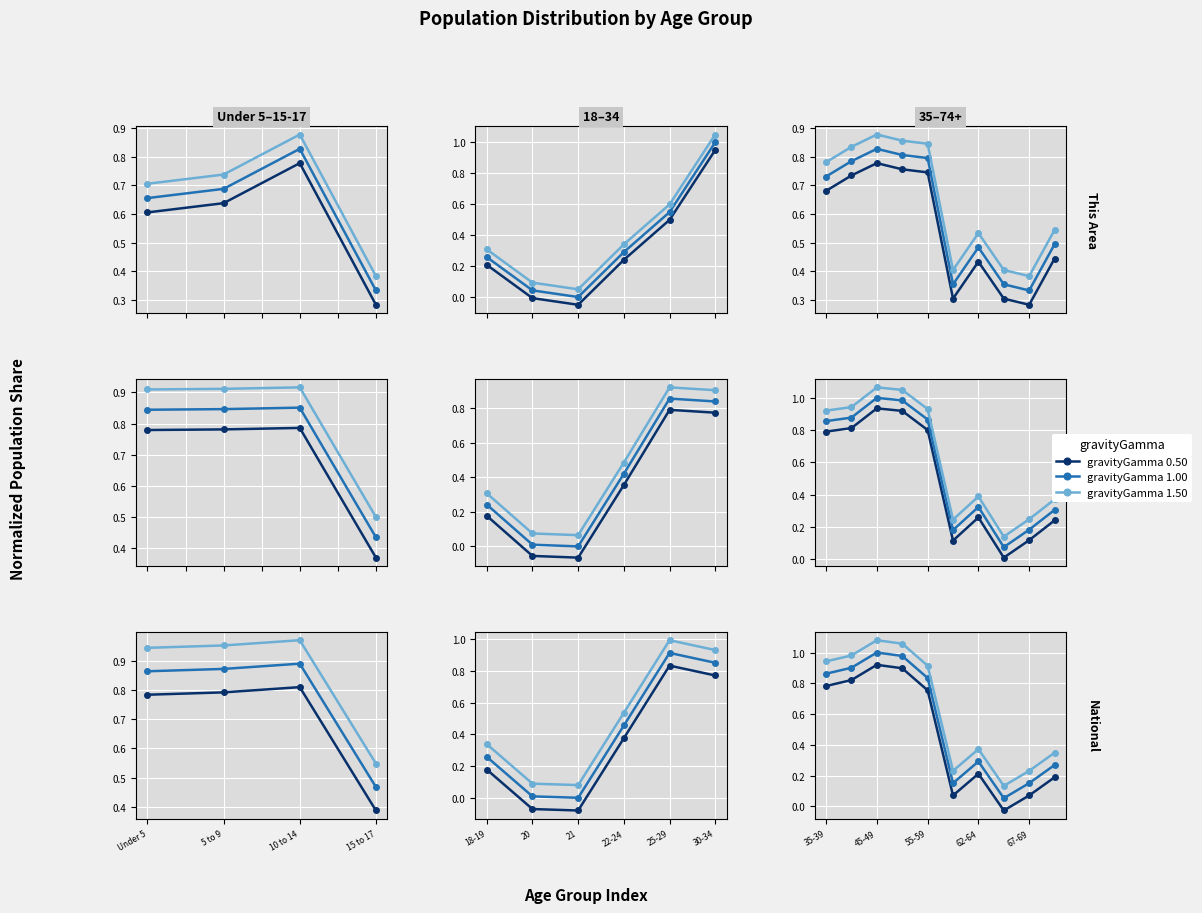

What is the maximum value for gravityGamma 0.50?

0.9